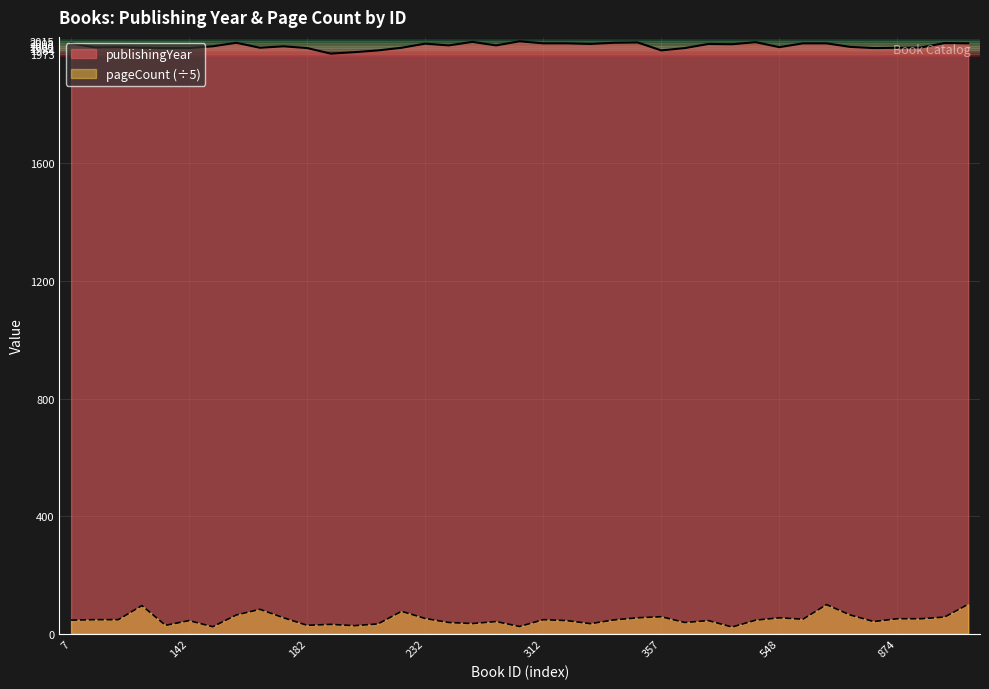

What is the sum of all pageCount values?

1935.4